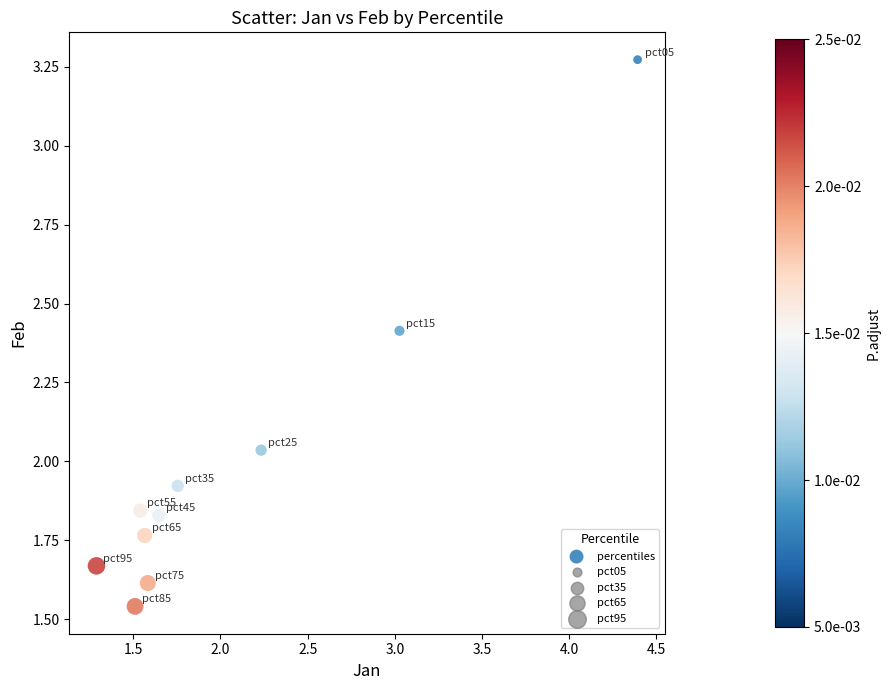

What is the range of X values (max minus min)?

3.1